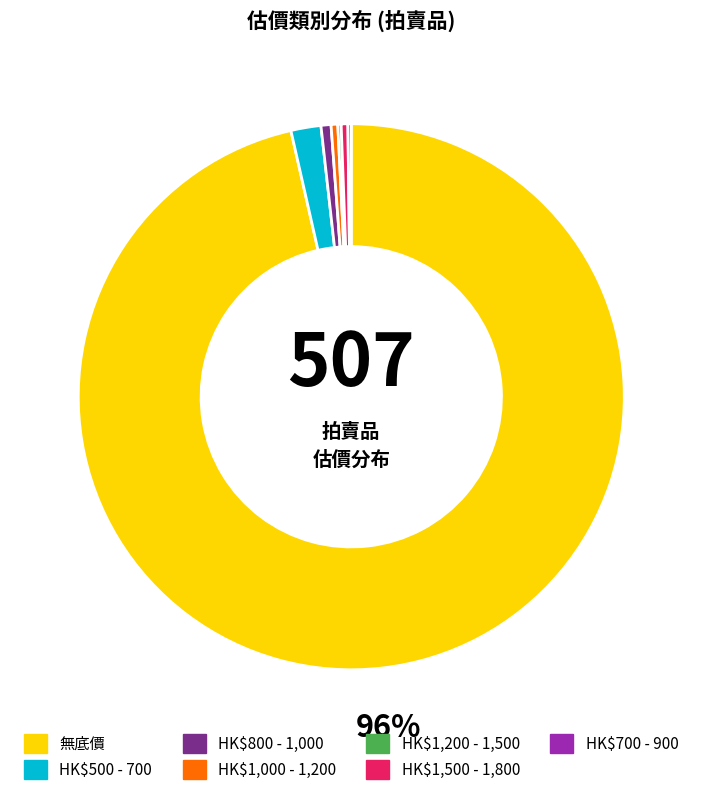

Is it true that HK$1,500 - 1,800 is 0% of the pie?

True